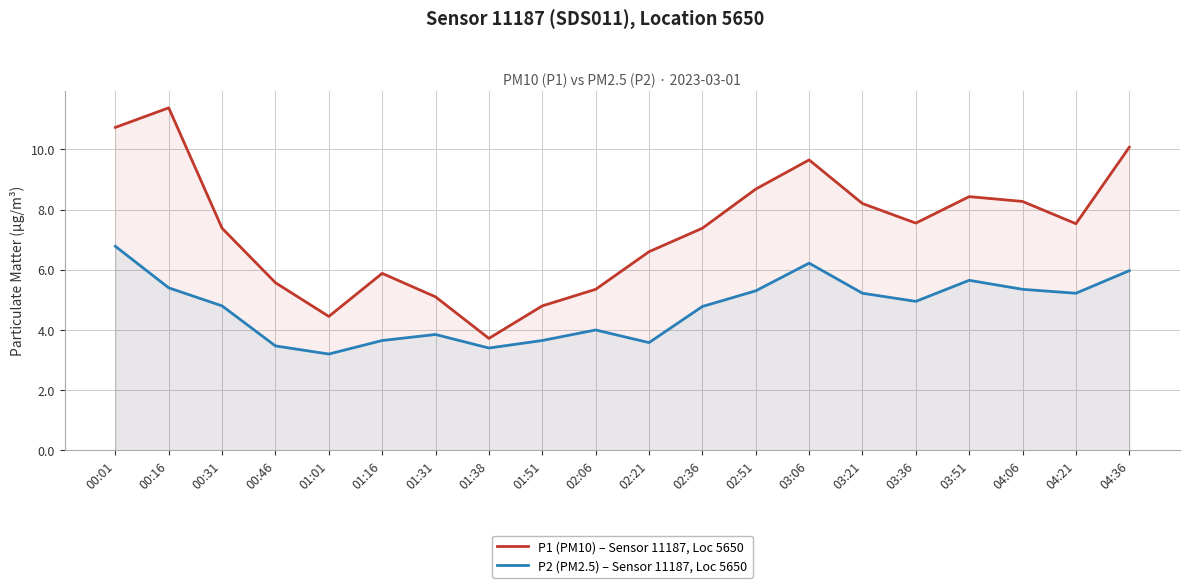

True or false: P2 (PM2.5) – Sensor 11187, Loc 5650 and P1 (PM10) – Sensor 11187, Loc 5650 intersect in this chart.

False